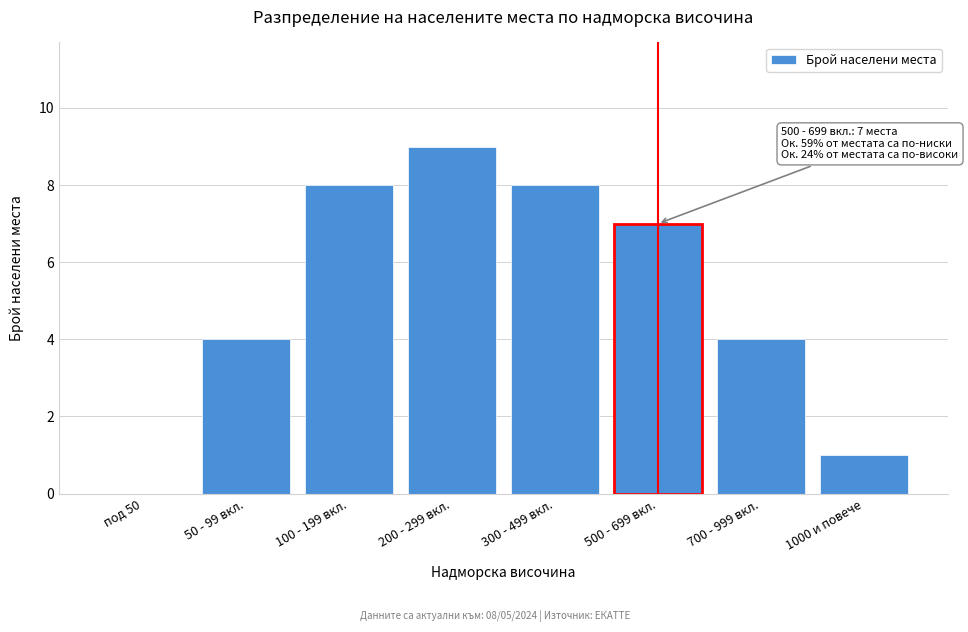

Reading right to left, extract all data points from this chart.

1000 и повече=1	700 - 999 вкл.=4	500 - 699 вкл.=7	300 - 499 вкл.=8	200 - 299 вкл.=9	100 - 199 вкл.=8	50 - 99 вкл.=4	под 50=0